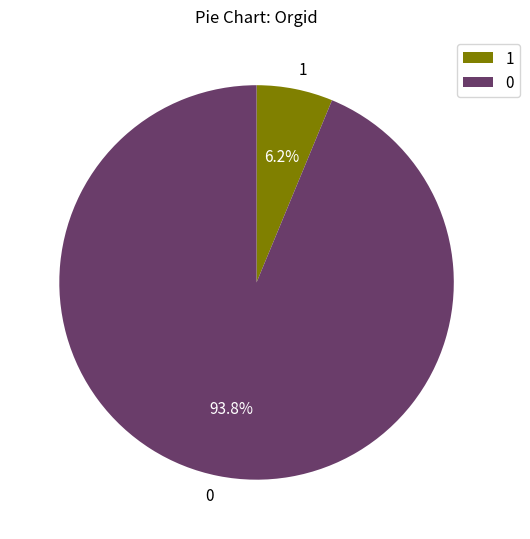

How many slices are in this pie chart?

2